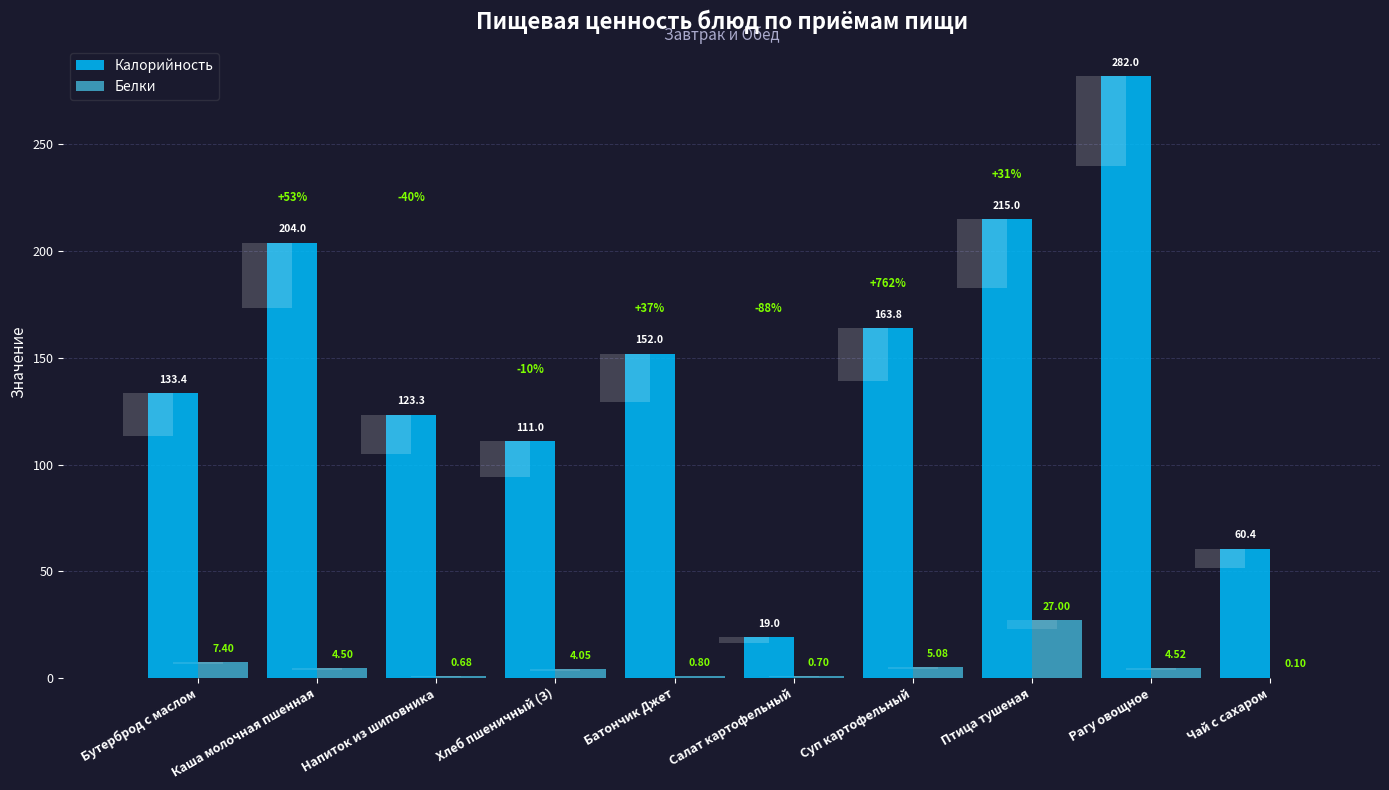

How many groups of bars are there?

10